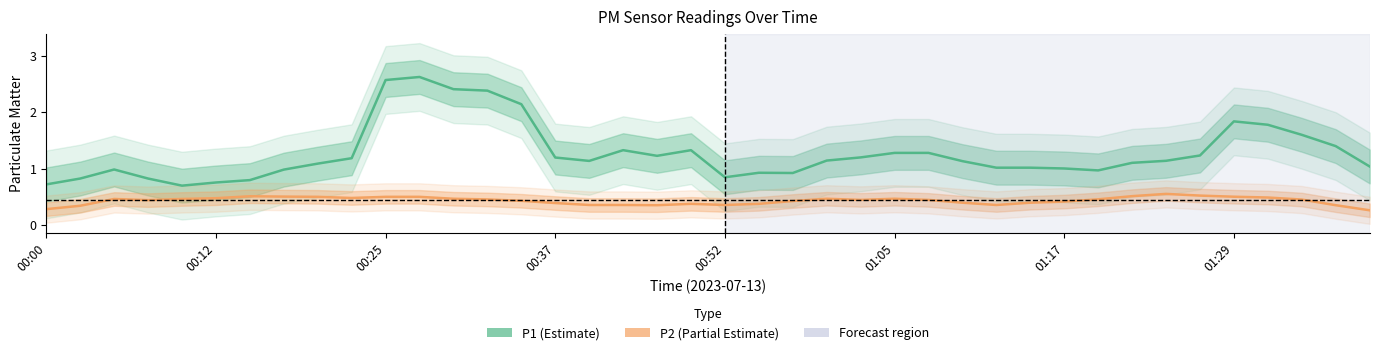

What is the difference between the maximum and second lowest values in the P2 series?

0.3